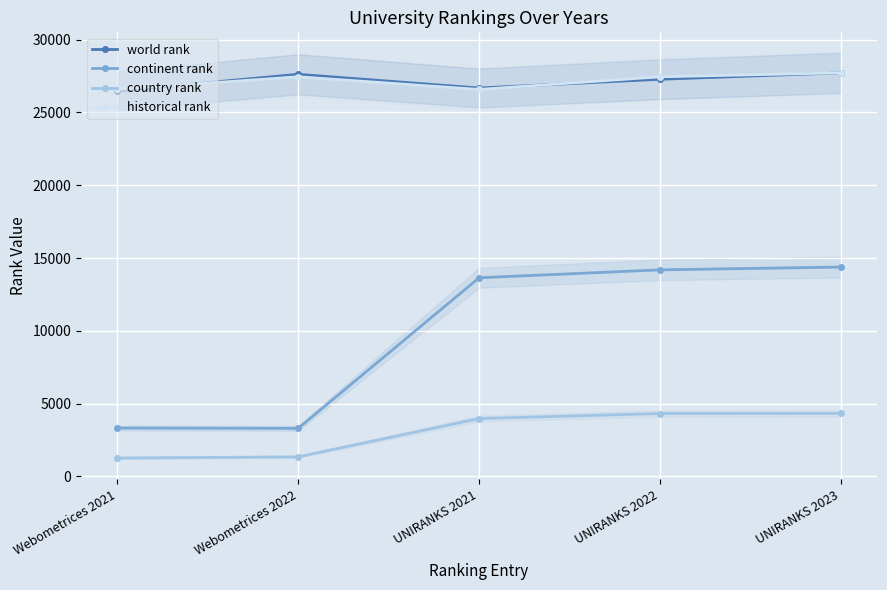

Where does the country rank series first go above 3976?

UNIRANKS 2022